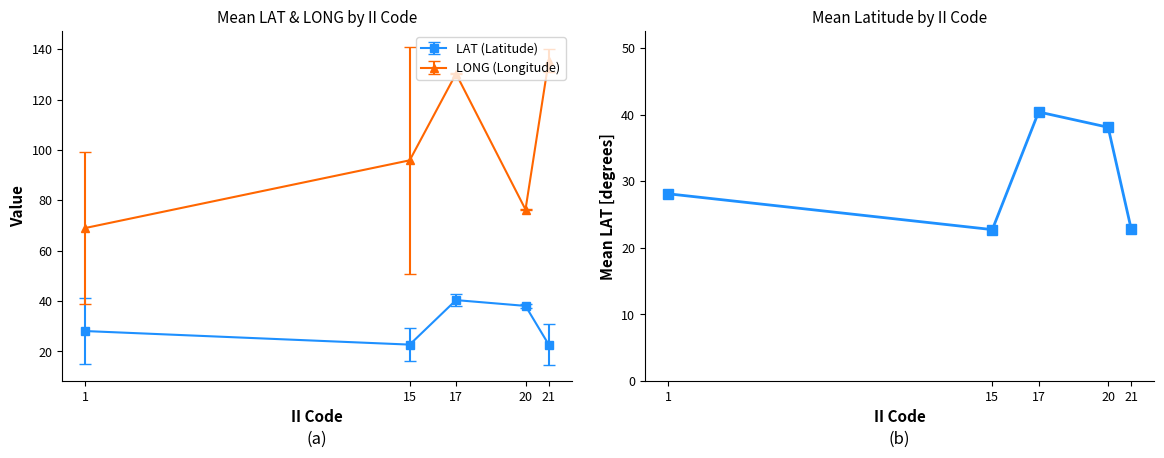

Reading right to left, list all the values displayed in this chart.

21=22.8	20=38.1	17=40.4	15=22.7	1=28.1